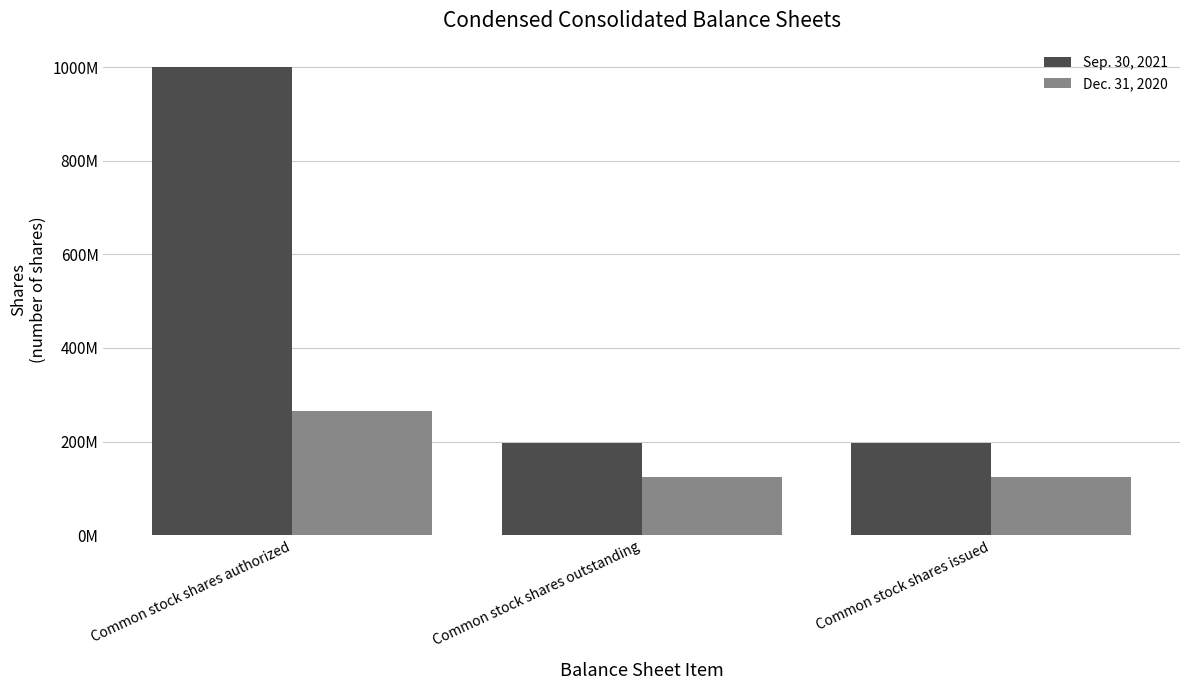

What is the sum of all Sep. 30, 2021 values?

1394096000